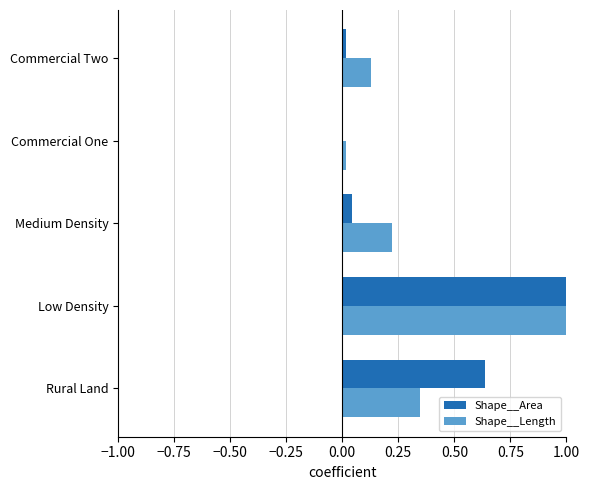

At which category is the sum across all series the highest?

Low Density